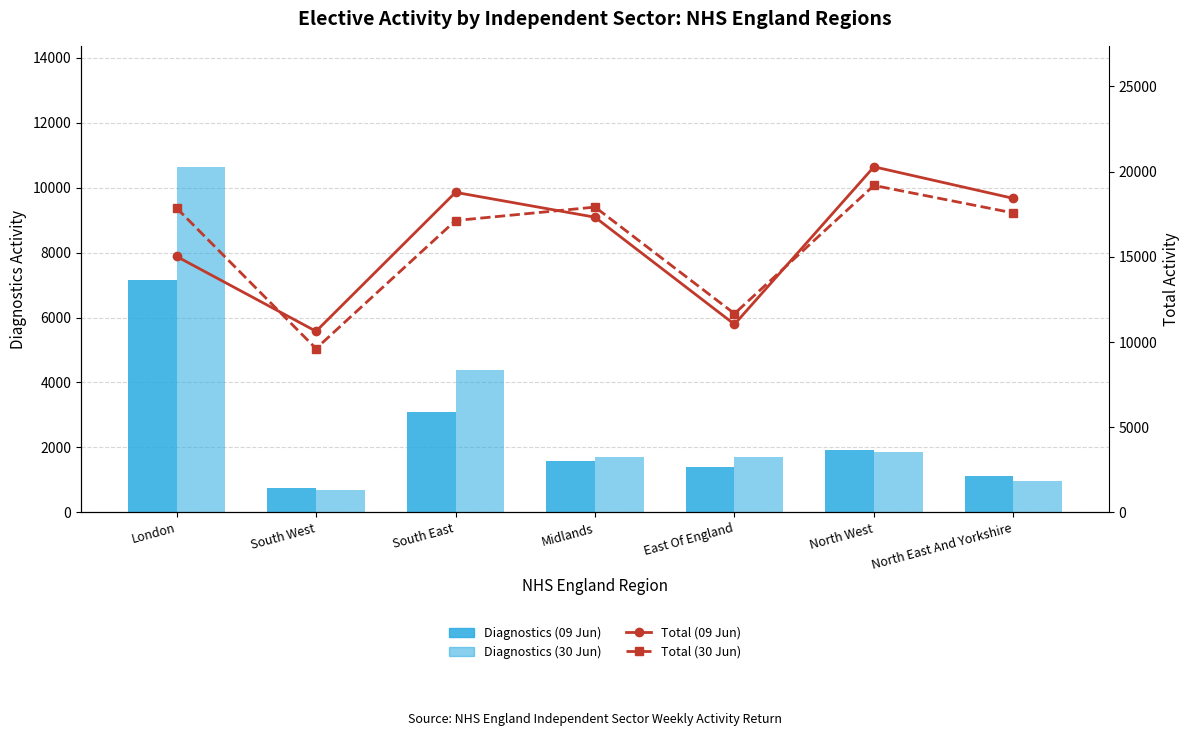

The Diagnostics (30 Jun) series shows 10640 at London. True or false?

True